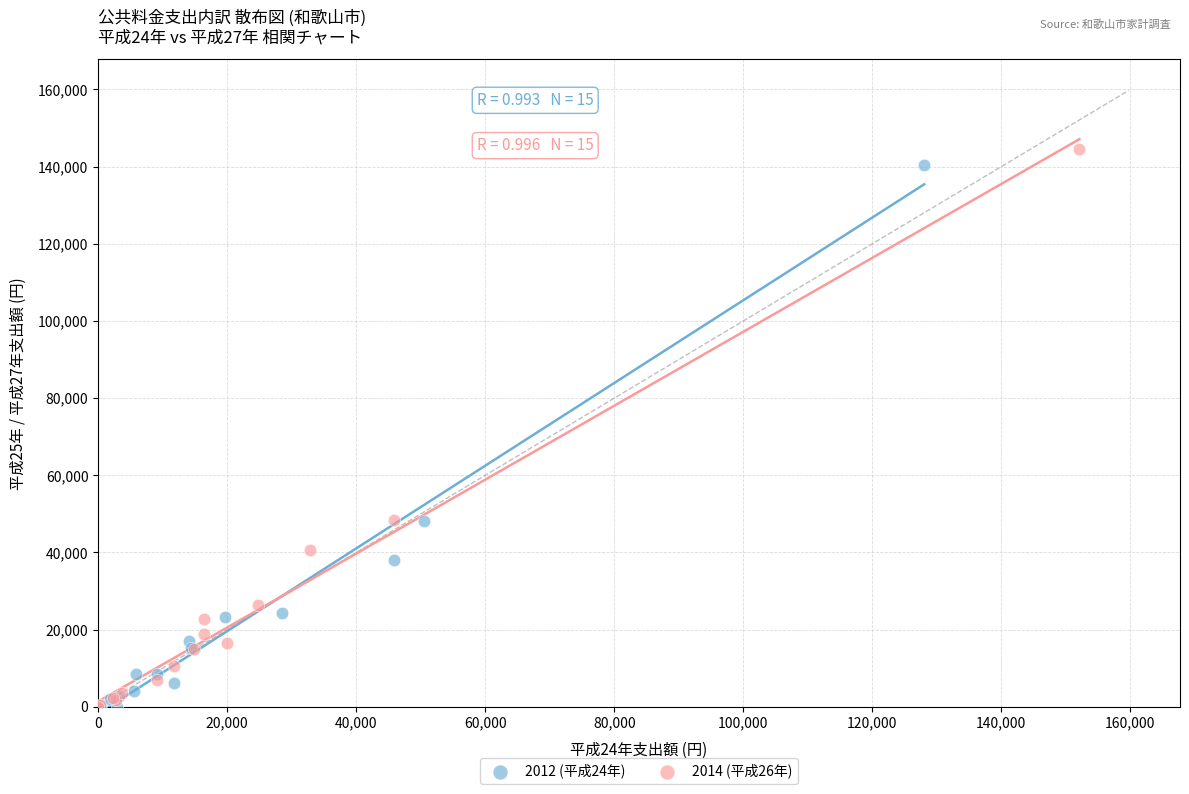

Which series has the widest spread of Y values?

2014 (平成26年)